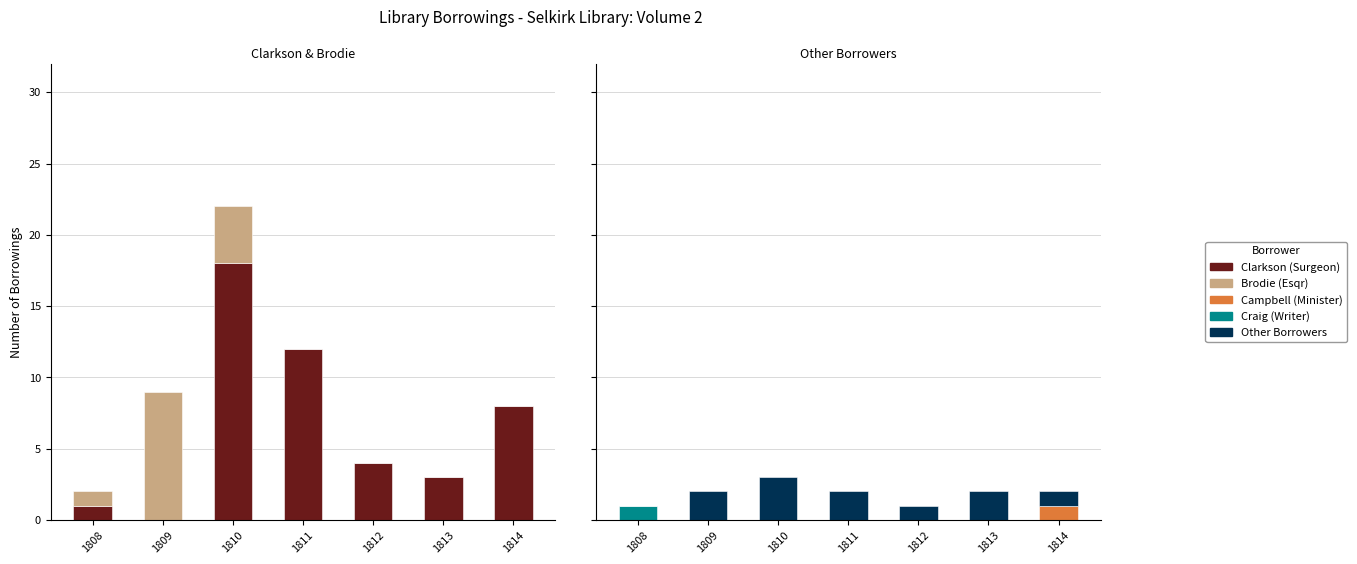

Is the value of Clarkson (Surgeon) at 1812 greater than the value of Craig (Writer) at 1813?

Yes